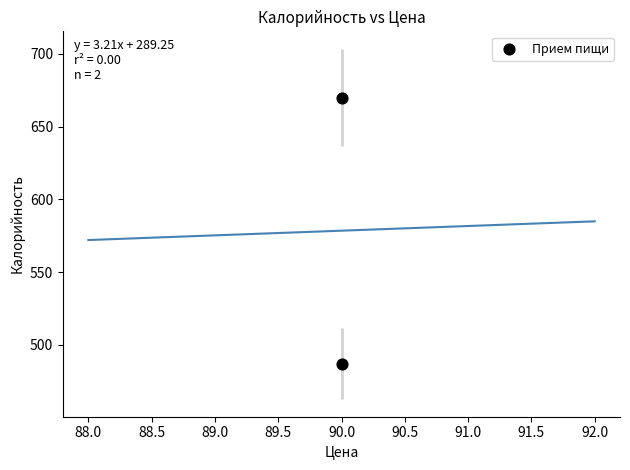

What is the range of Y values (max minus min)?

183